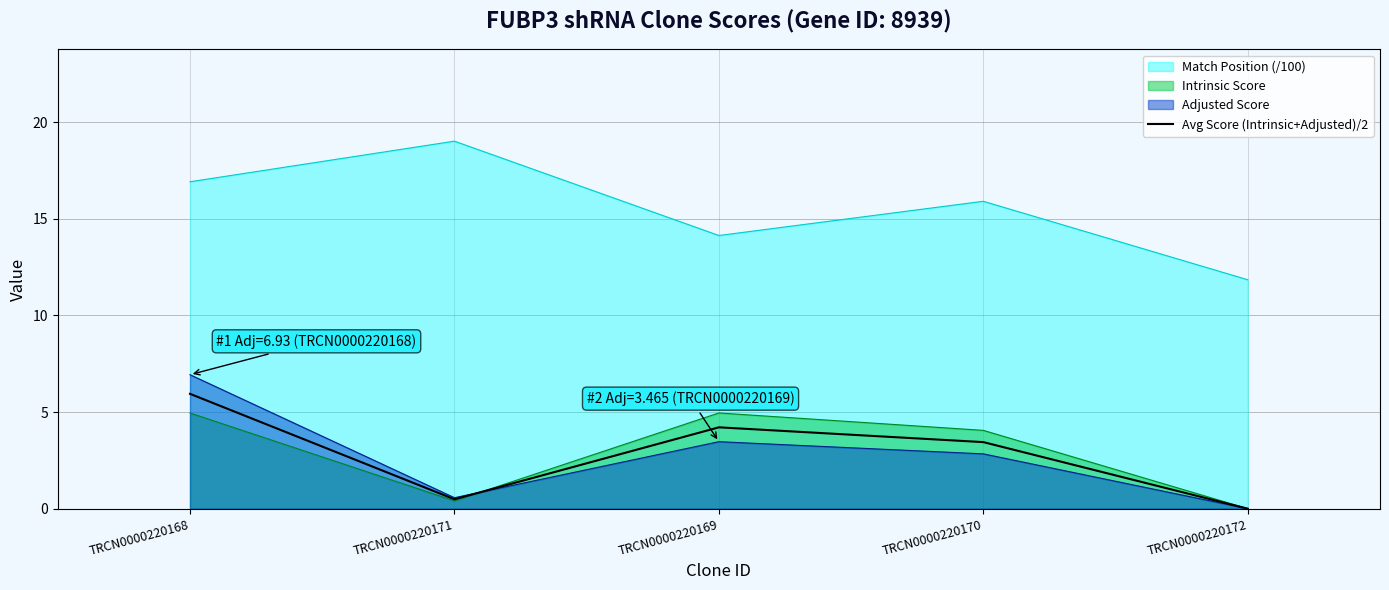

List the labels in order of value, largest first.

TRCN0000220168, TRCN0000220169, TRCN0000220170, TRCN0000220171, TRCN0000220172